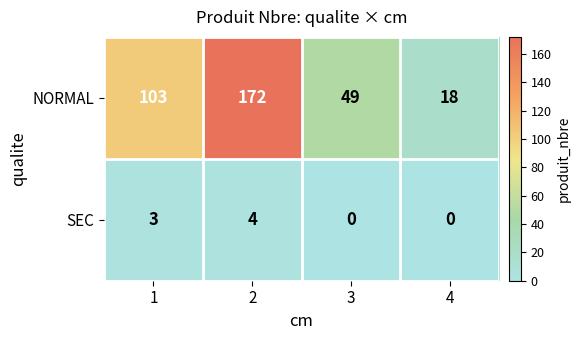

What is the maximum value shown in the chart?

172